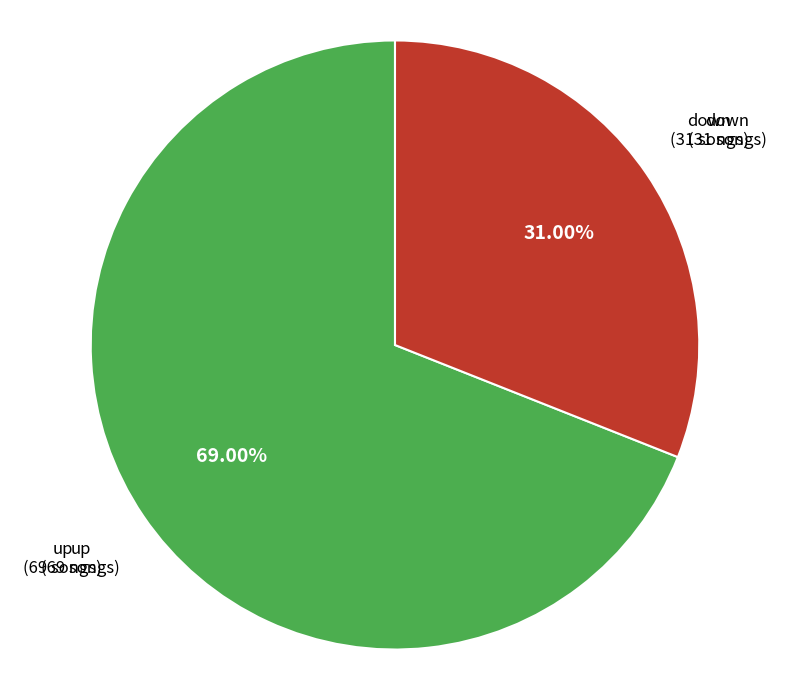

Which category has the smallest portion of the pie?

down